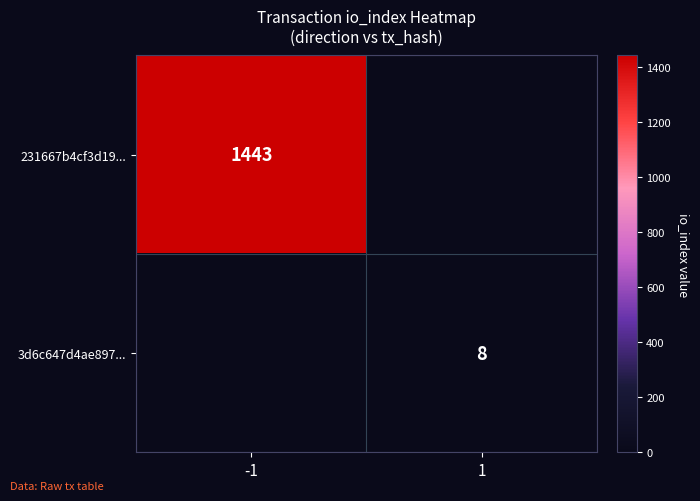

Is the value of 3d6c647d4ae897... at 1 greater than the value of 231667b4cf3d19... at -1?

No